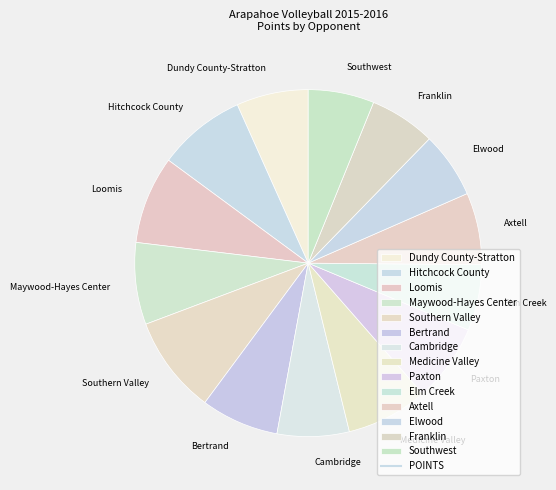

Which slice is the largest?

Southern Valley